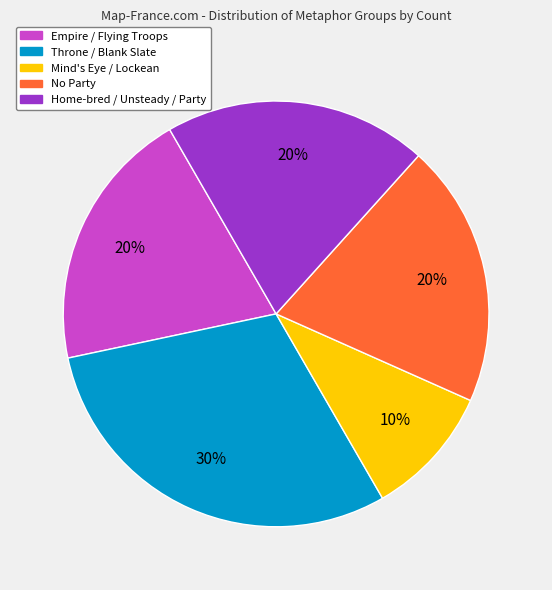

To the nearest percent, what is the average slice percentage?

20%